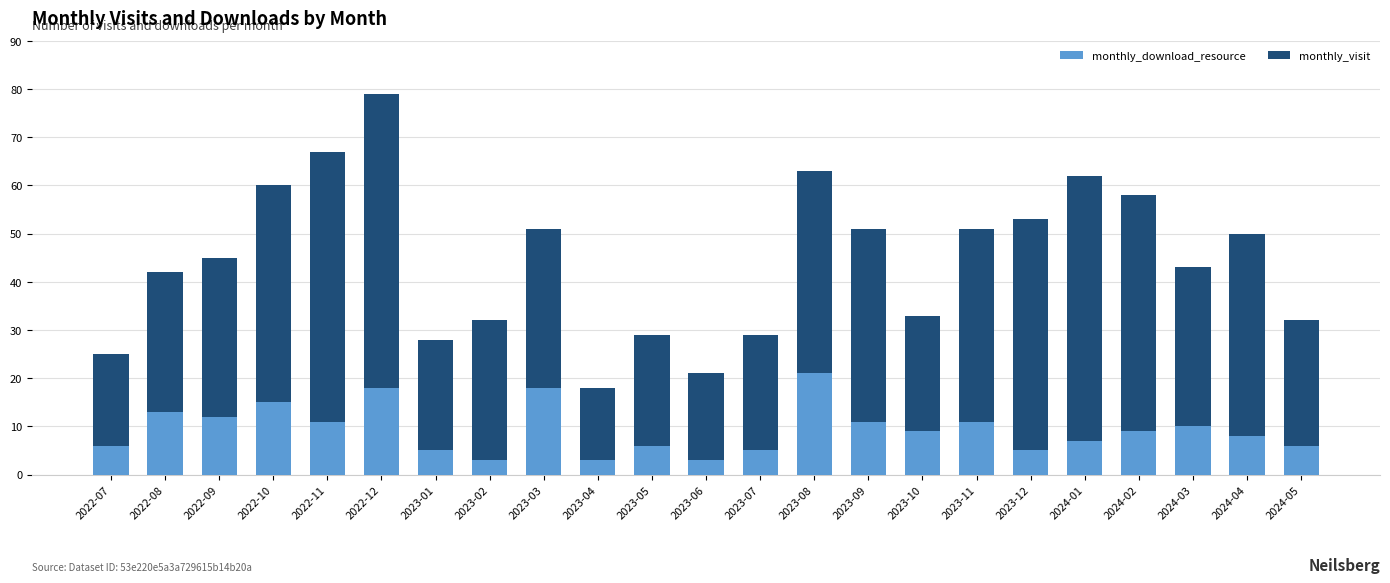

The monthly_download_resource series shows 3 at 2023-02. True or false?

True